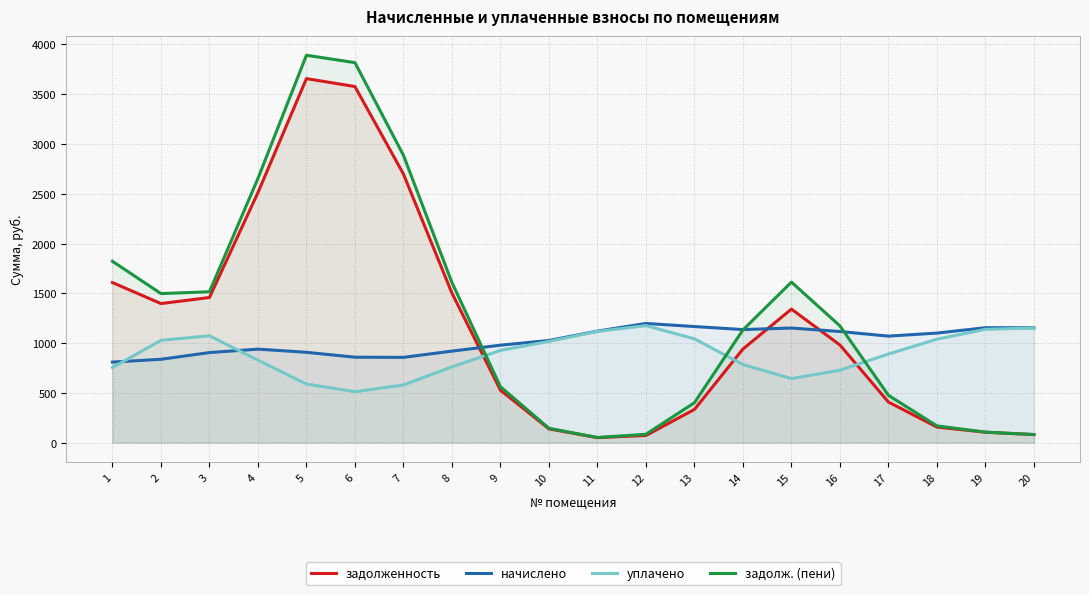

Does the chart have visible grid lines?

Yes